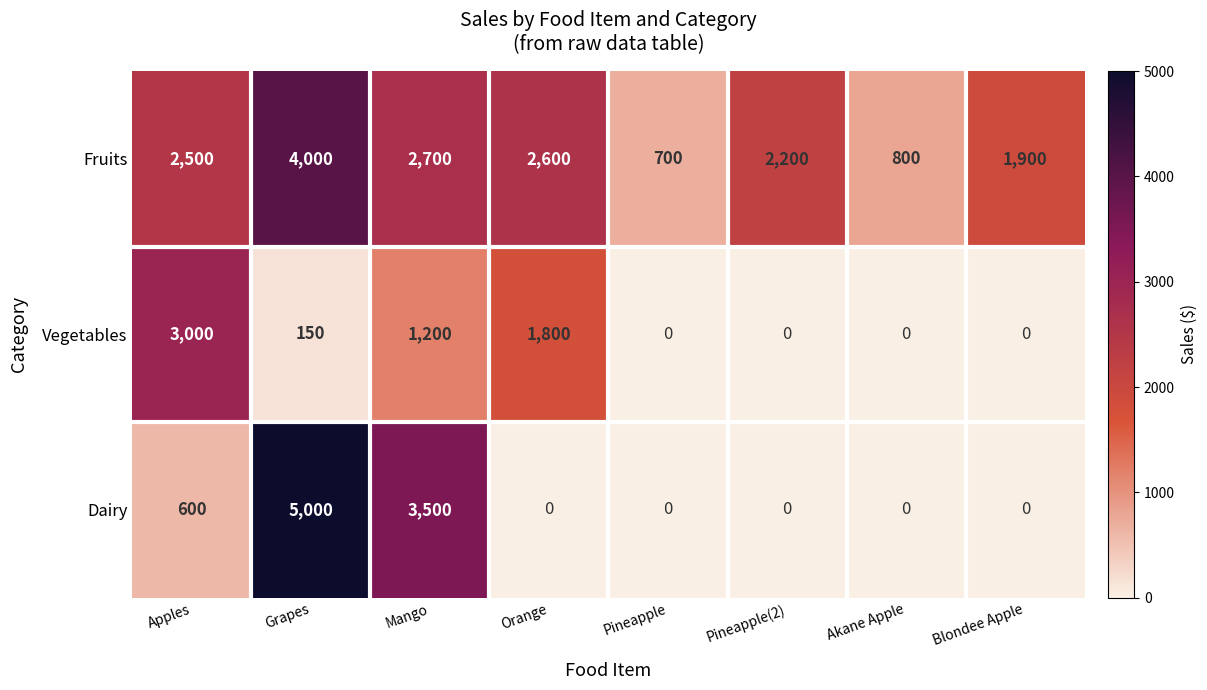

Rank the series by their maximum value, from lowest to highest.

Vegetables, Fruits, Dairy